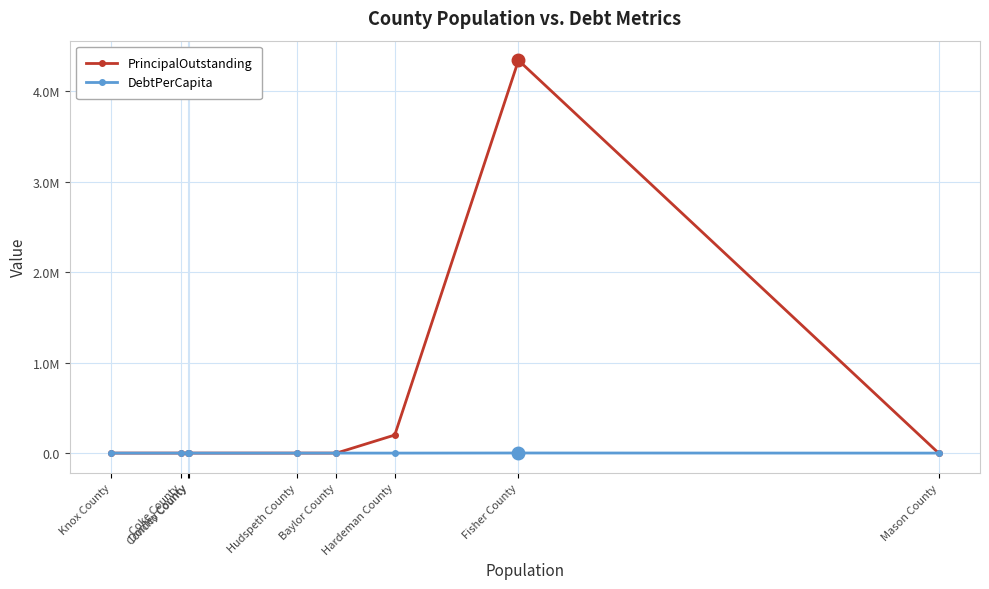

The value of DebtPerCapita at Baylor County is 0.0. True or false?

True